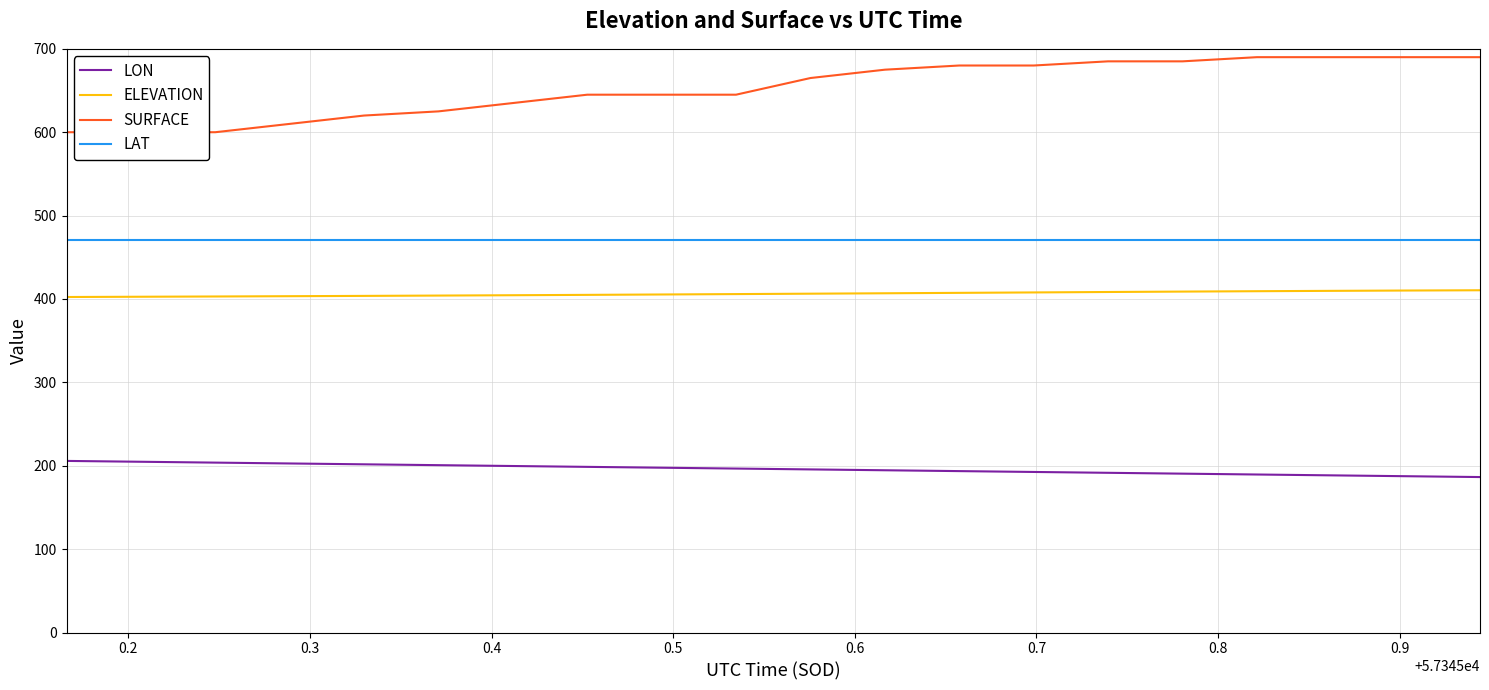

What are all the series names shown in the legend?

LON, ELEVATION, SURFACE, LAT